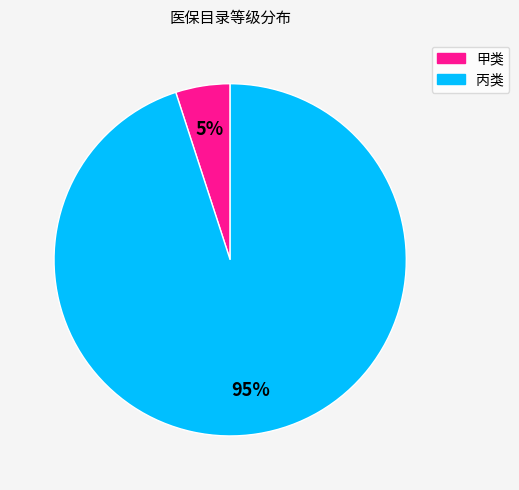

What percentage is the 甲类 slice, to the nearest percent?

5%